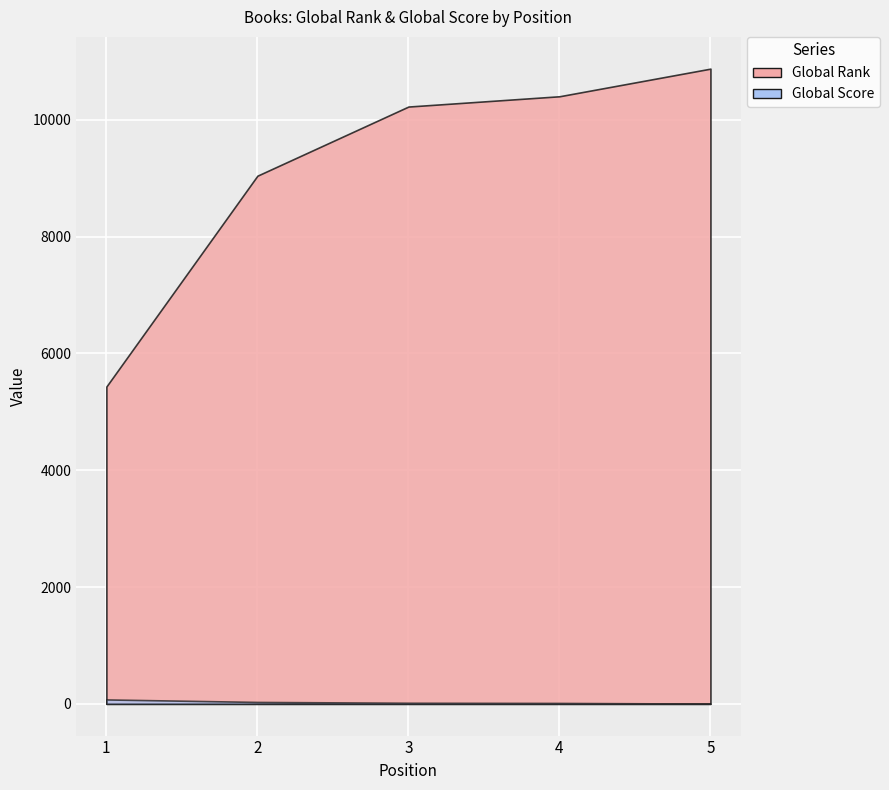

How many values in the Global Rank series are below 10226?

2